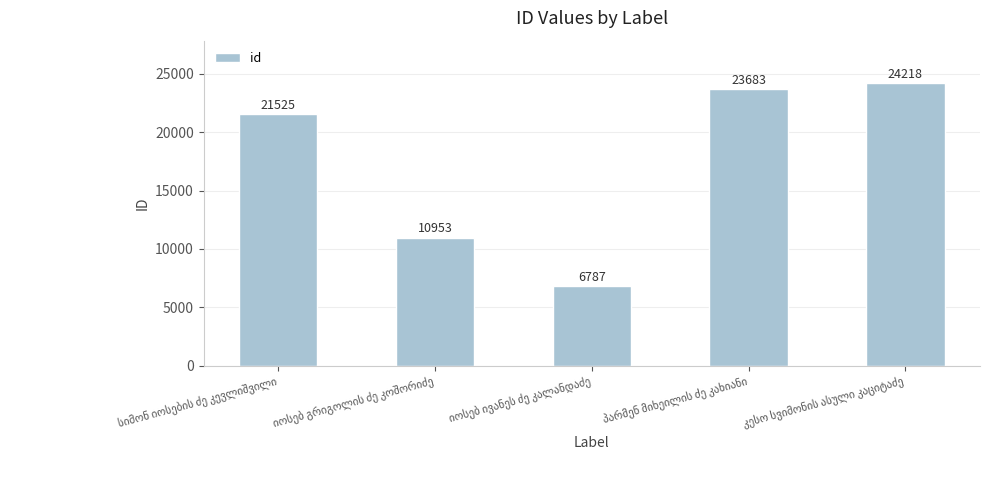

What is the difference between the maximum and minimum values?

17431